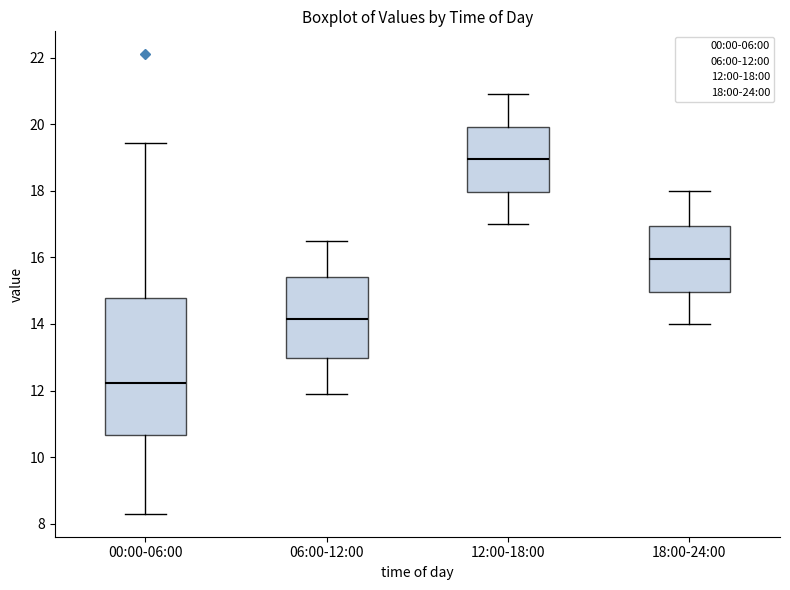

Which box is the tallest, from its lower edge to its upper edge?

00:00-06:00